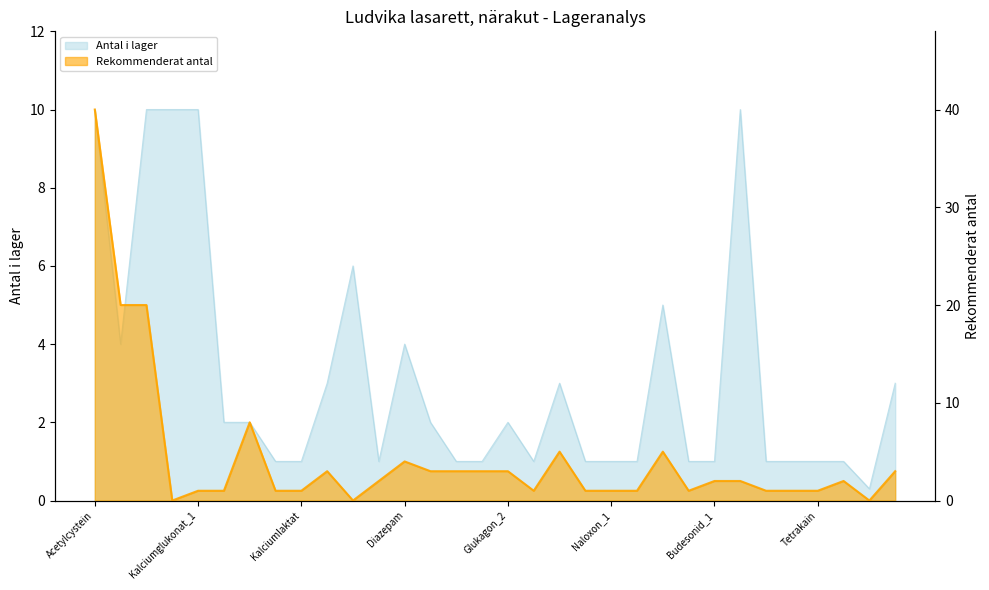

The rekommenderat_antal series shows 1.0 at Kalciumglukonat_1. True or false?

True